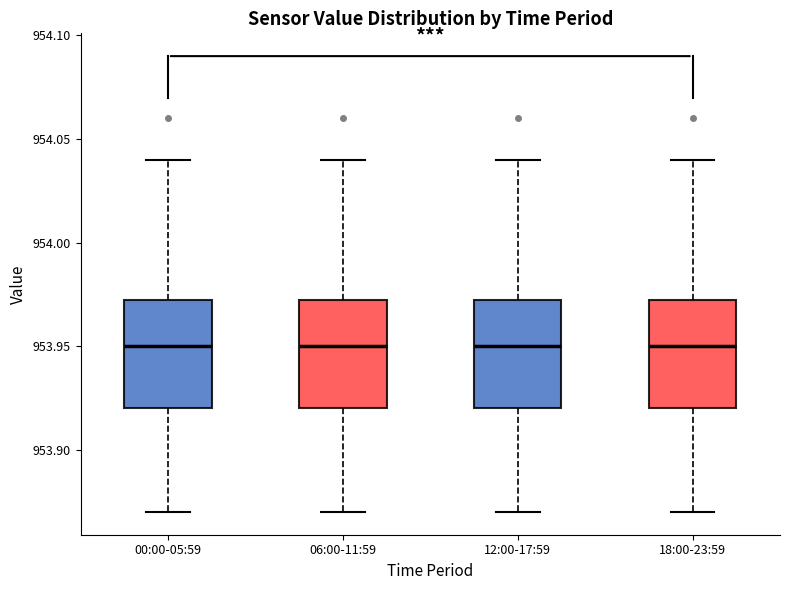

Reading left to right, read every box against the y-axis: the position of its median line, the range the box covers, and the ends of its whiskers. The values are not printed on the chart, so give them approximately, as read against the axis.

00:00-05:59: median 953.950, box 953.920 to 953.975, whiskers 953.870 to 954.040
06:00-11:59: median 953.950, box 953.920 to 953.975, whiskers 953.870 to 954.040
12:00-17:59: median 953.950, box 953.920 to 953.975, whiskers 953.870 to 954.040
18:00-23:59: median 953.950, box 953.920 to 953.975, whiskers 953.870 to 954.040